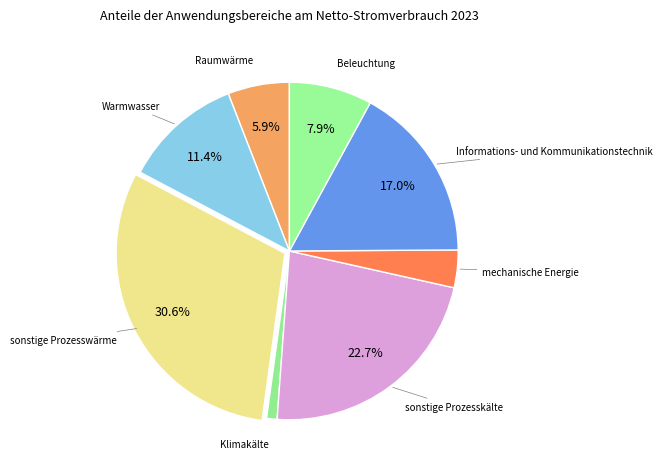

How many slices are in this pie chart?

8